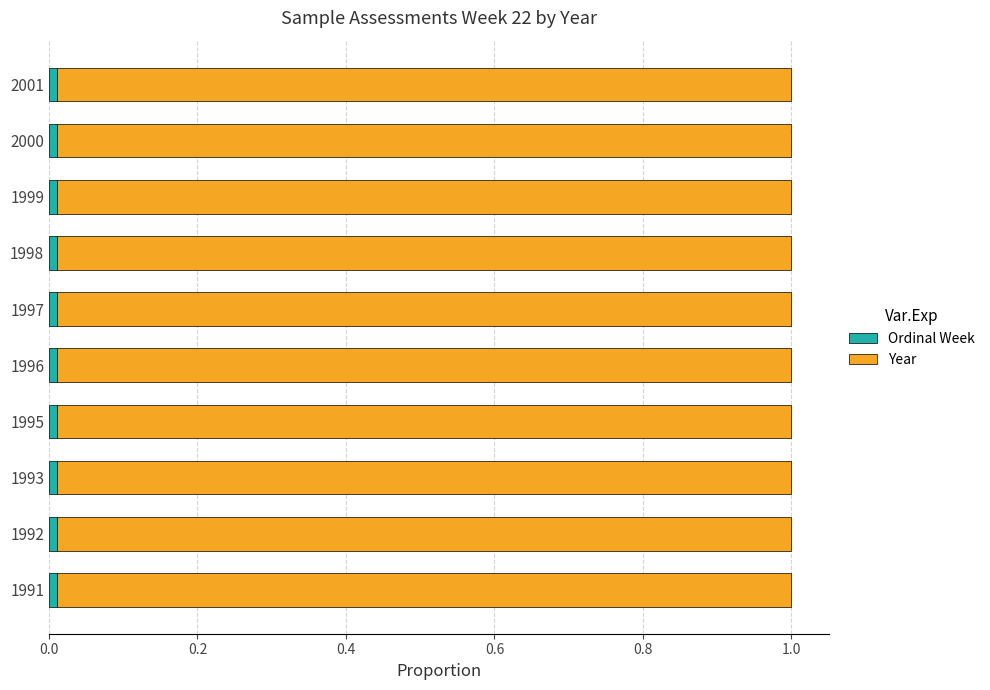

Count the Ordinal Week values in the range 0 to 1.

10